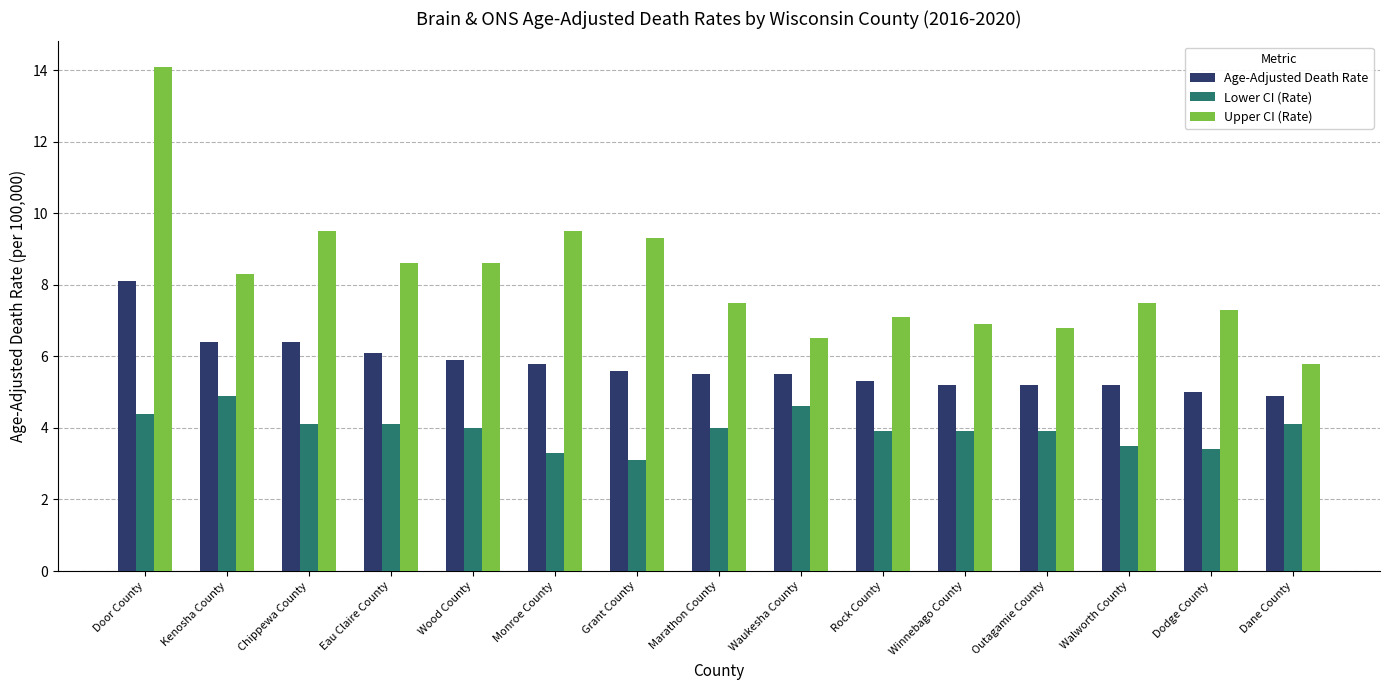

Which category has the highest value across all series?

Door County